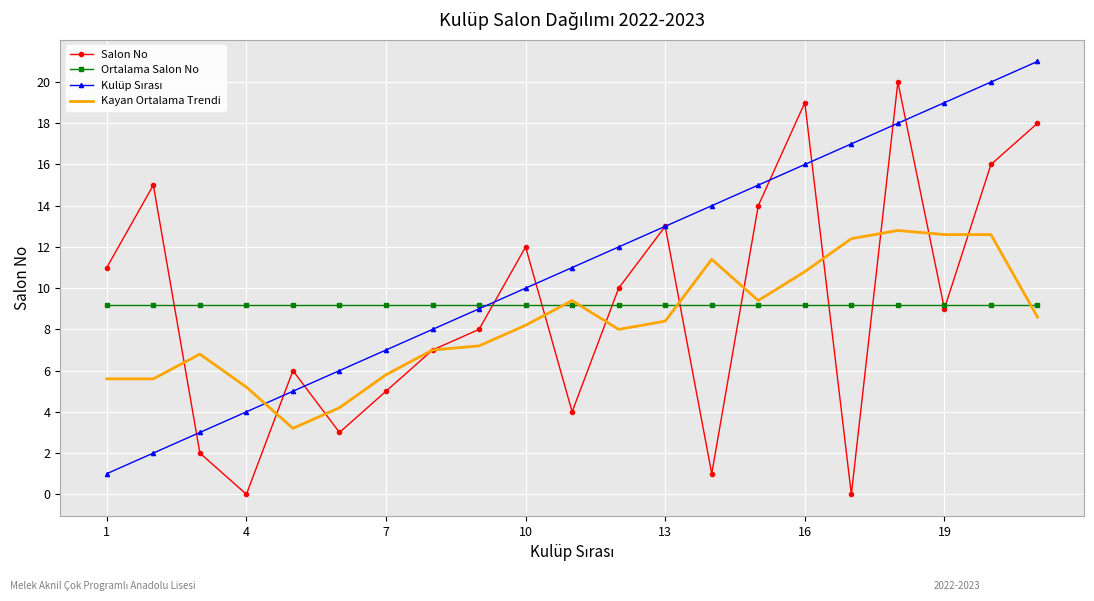

What is the lowest value of the Kayan Ortalama Trendi series?

3.2